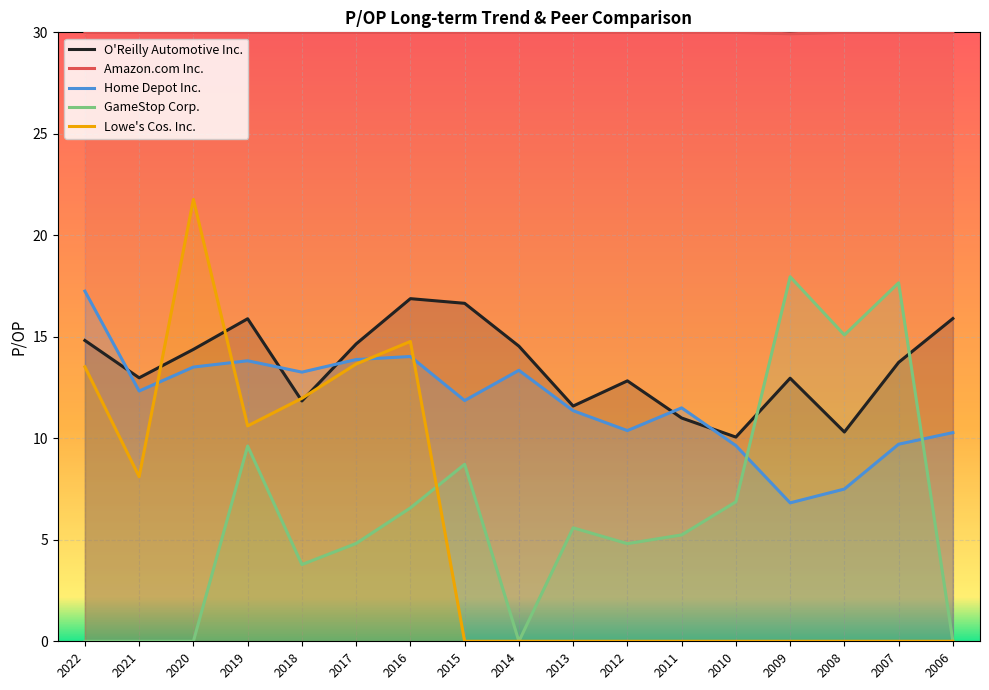

Is it true that O'Reilly Automotive Inc. equals 25.0 at 2017?

False